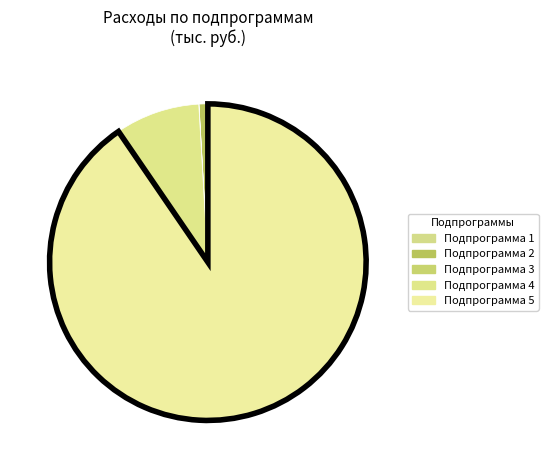

Does any single category account for the majority?

Yes